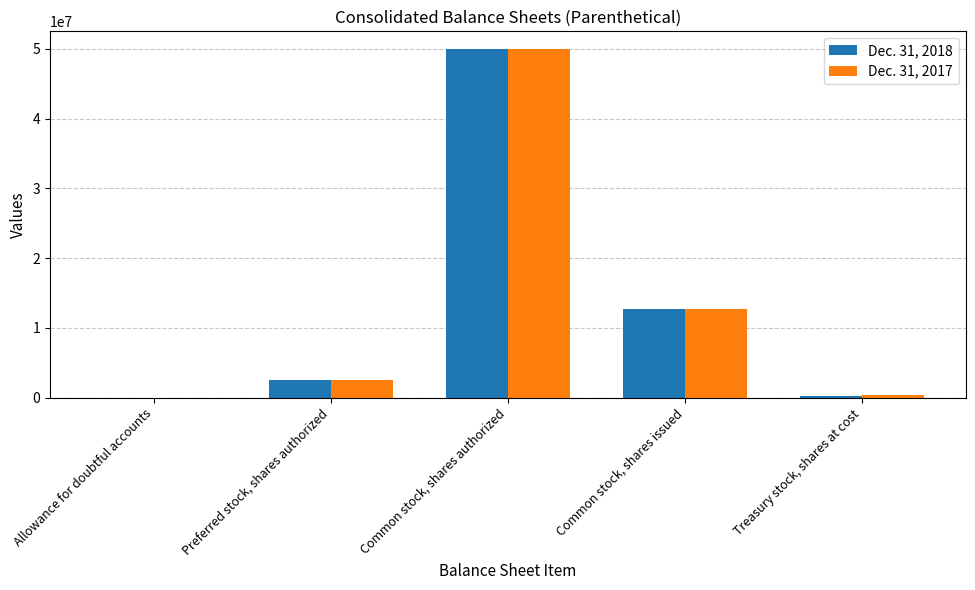

Is it true that Dec. 31, 2018 equals 12731678 at Common stock, shares issued?

True